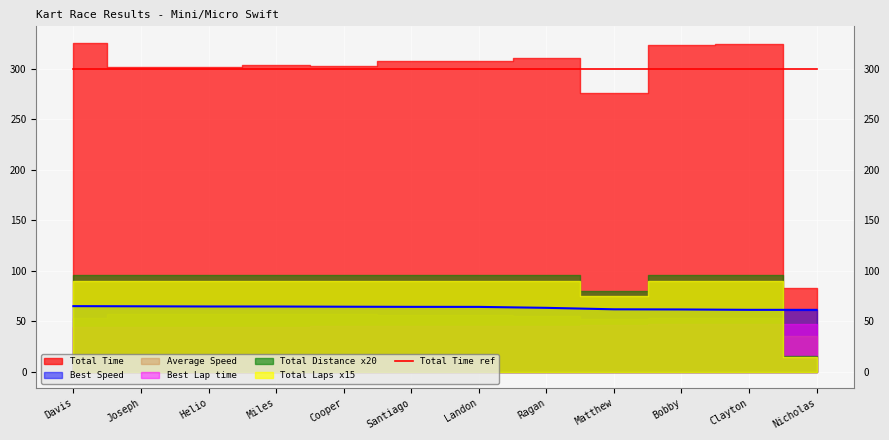

At how many categories does at least one series exceed 159?

11